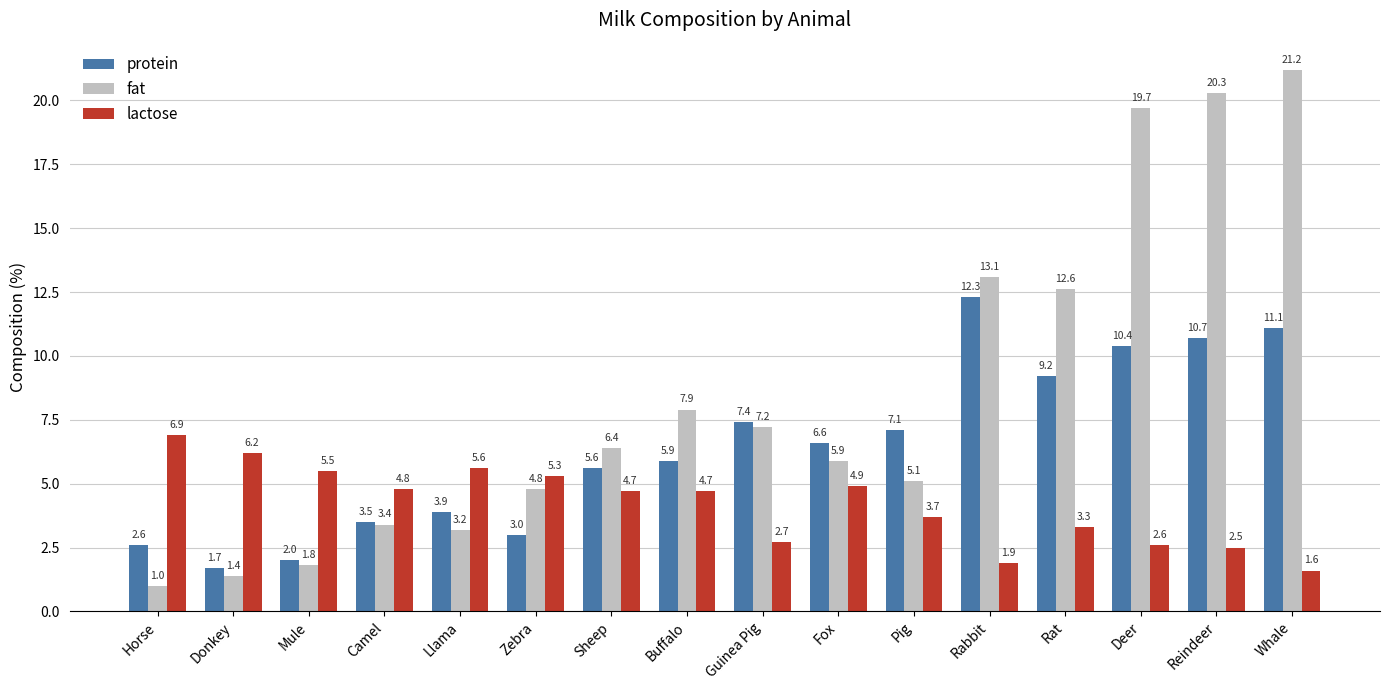

What is the minimum value for lactose?

1.6